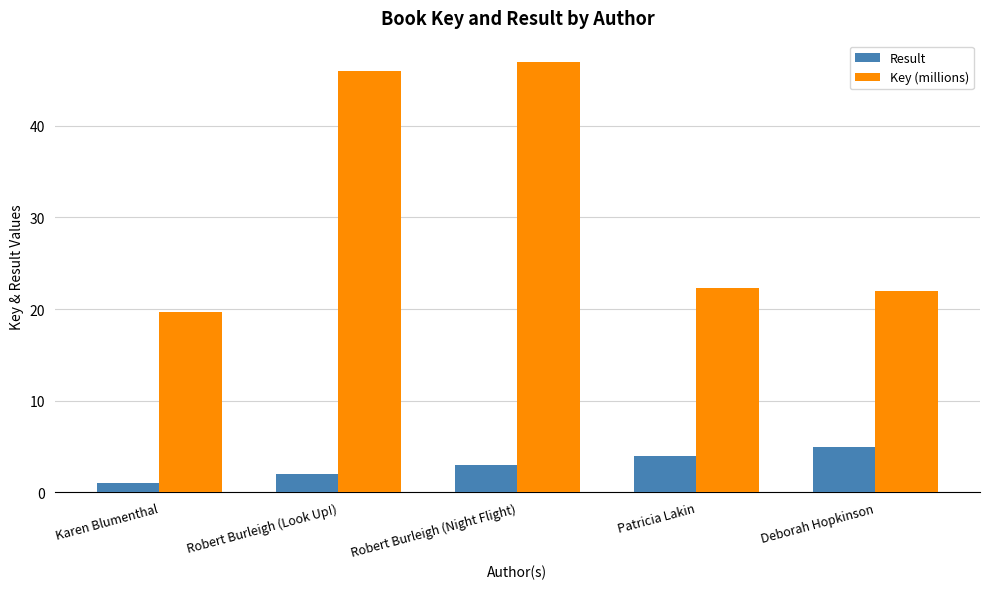

How many categories are shown in the chart?

5